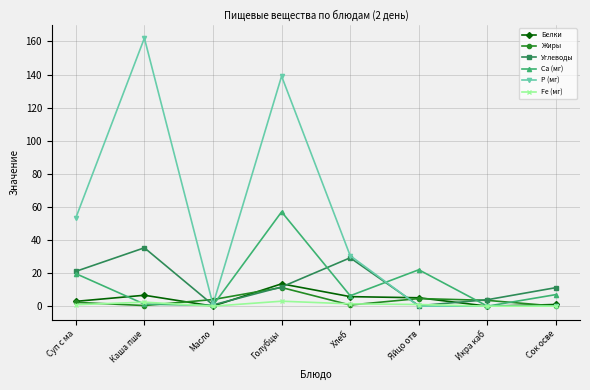

What is the label of the 3rd point from the left?

Масло